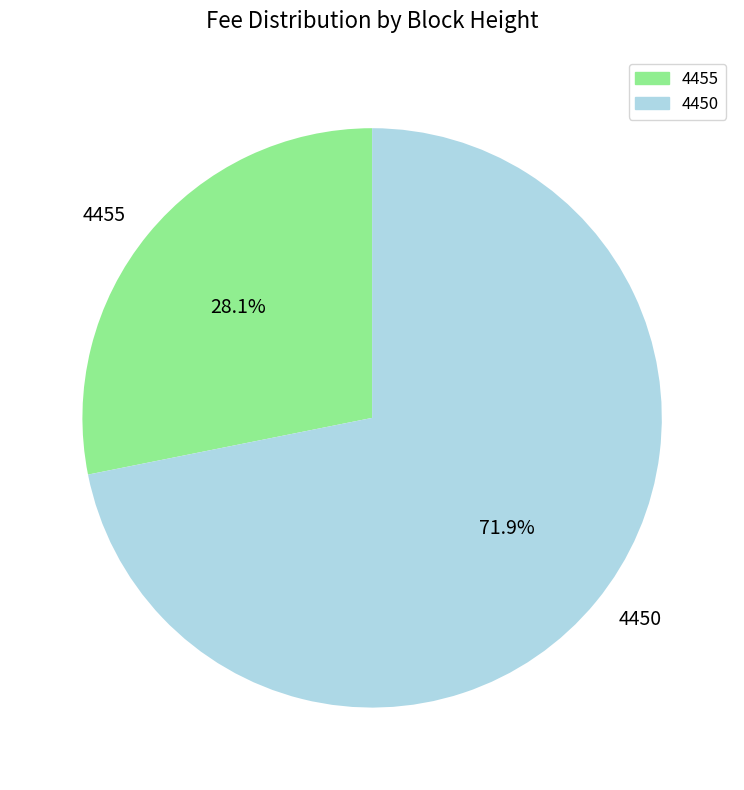

How many slices are in this pie chart?

2